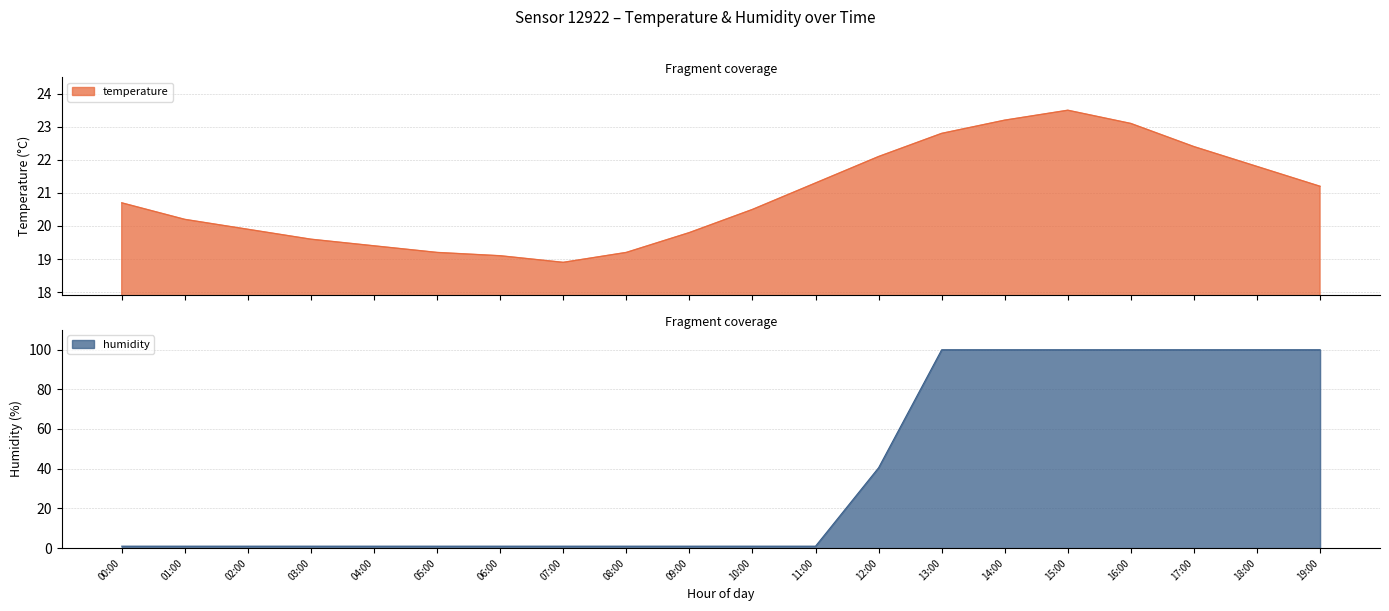

In temperature, how many points are higher than both neighbors (excluding endpoints)?

1